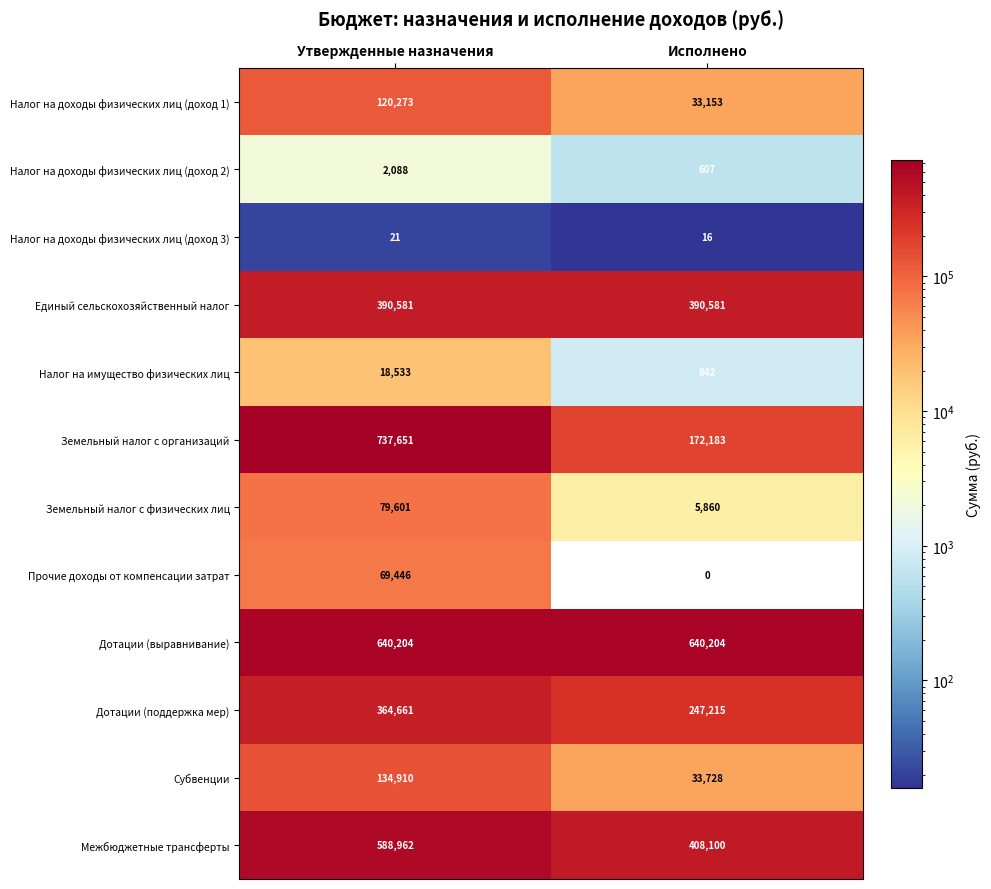

List the series in order of their peak value, lowest first.

Налог на доходы физических лиц (доход 3), Налог на доходы физических лиц (доход 2), Налог на имущество физических лиц, Прочие доходы от компенсации затрат, Земельный налог с физических лиц, Налог на доходы физических лиц (доход 1), Субвенции, Дотации (поддержка мер), Единый сельскохозяйственный налог, Межбюджетные трансферты, Дотации (выравнивание), Земельный налог с организаций